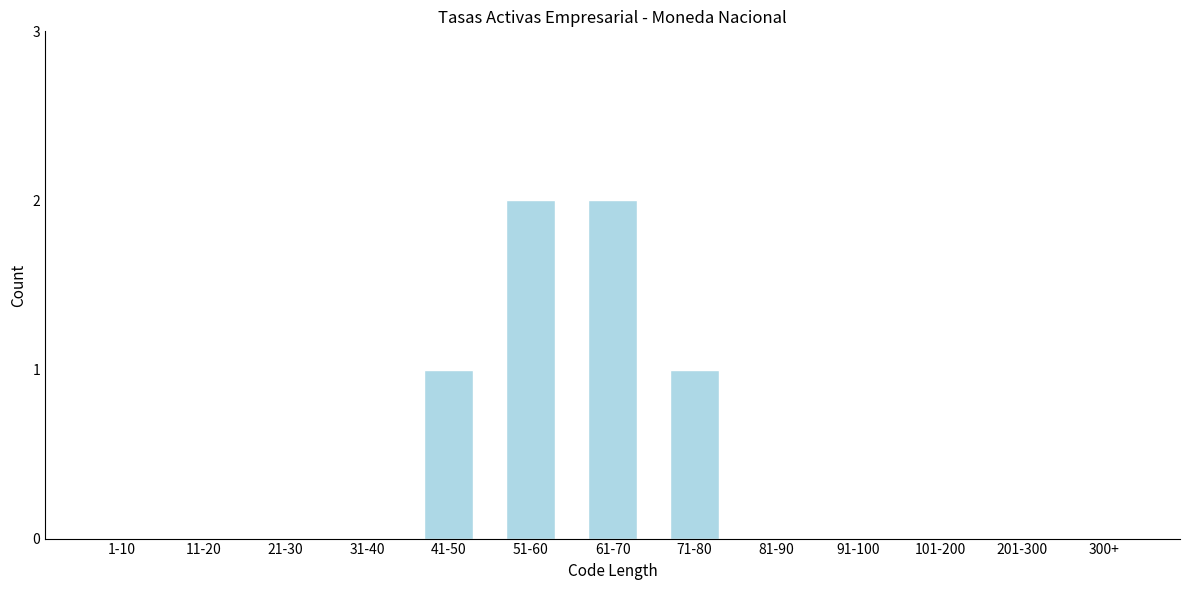

Reading left to right, list all the values displayed in this chart.

1-10=0	11-20=0	21-30=0	31-40=0	41-50=1	51-60=2	61-70=2	71-80=1	81-90=0	91-100=0	101-200=0	201-300=0	300+=0